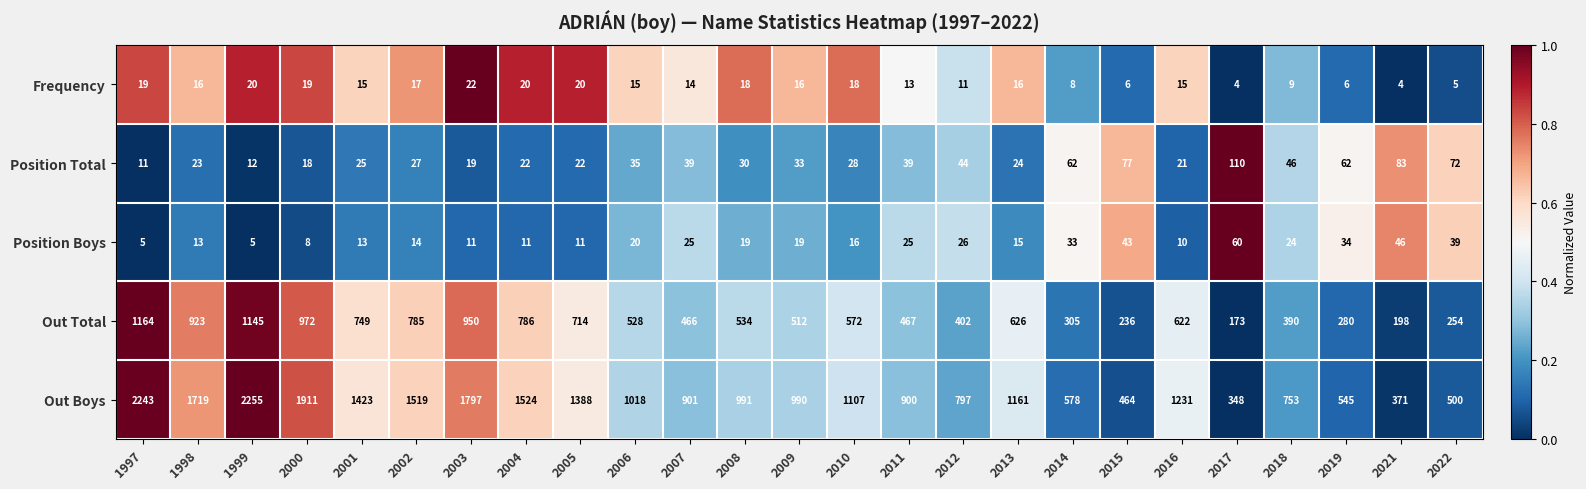

Count the number of categories in the chart.

25